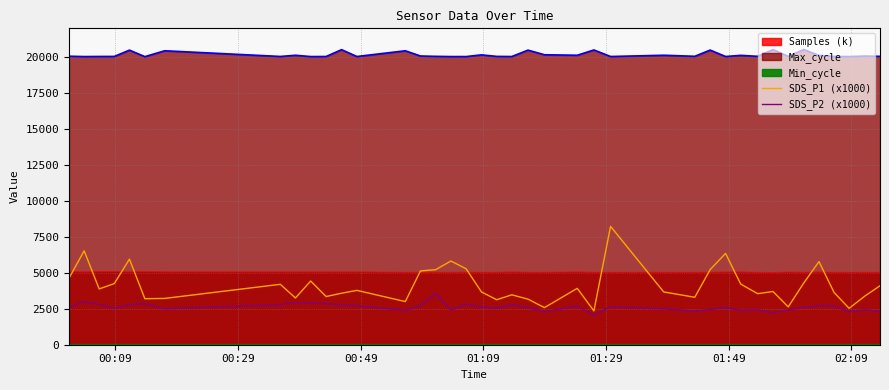

Does the chart display data point markers on the line(s)?

No